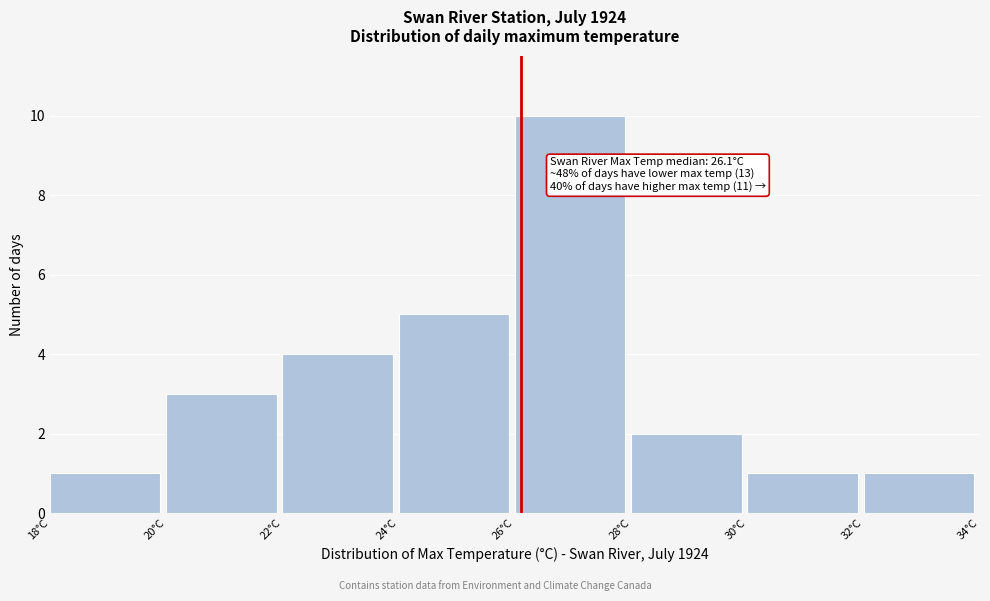

Over which range of the x-axis is the bar tallest?

26 to 28